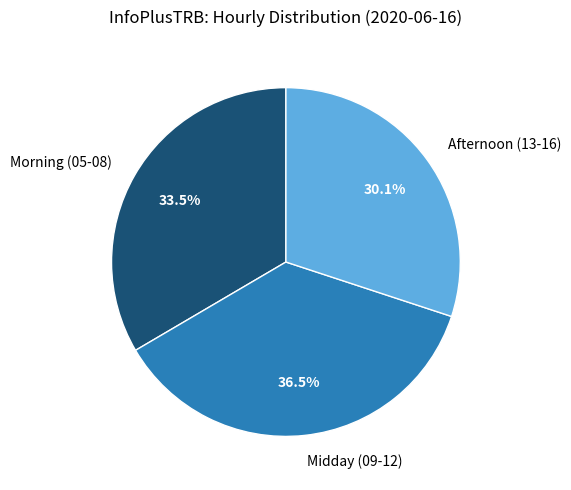

What percentage do Afternoon (13-16) and Midday (09-12) together represent?

66.5%